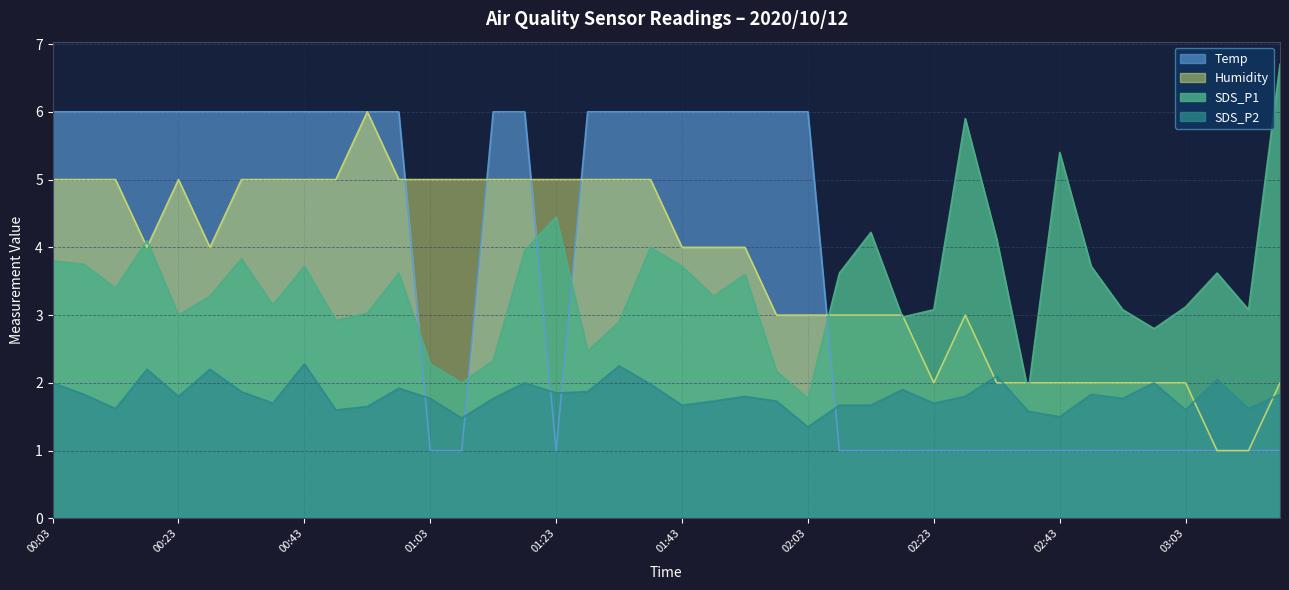

What is the total value across all series at 01:08?

9.5